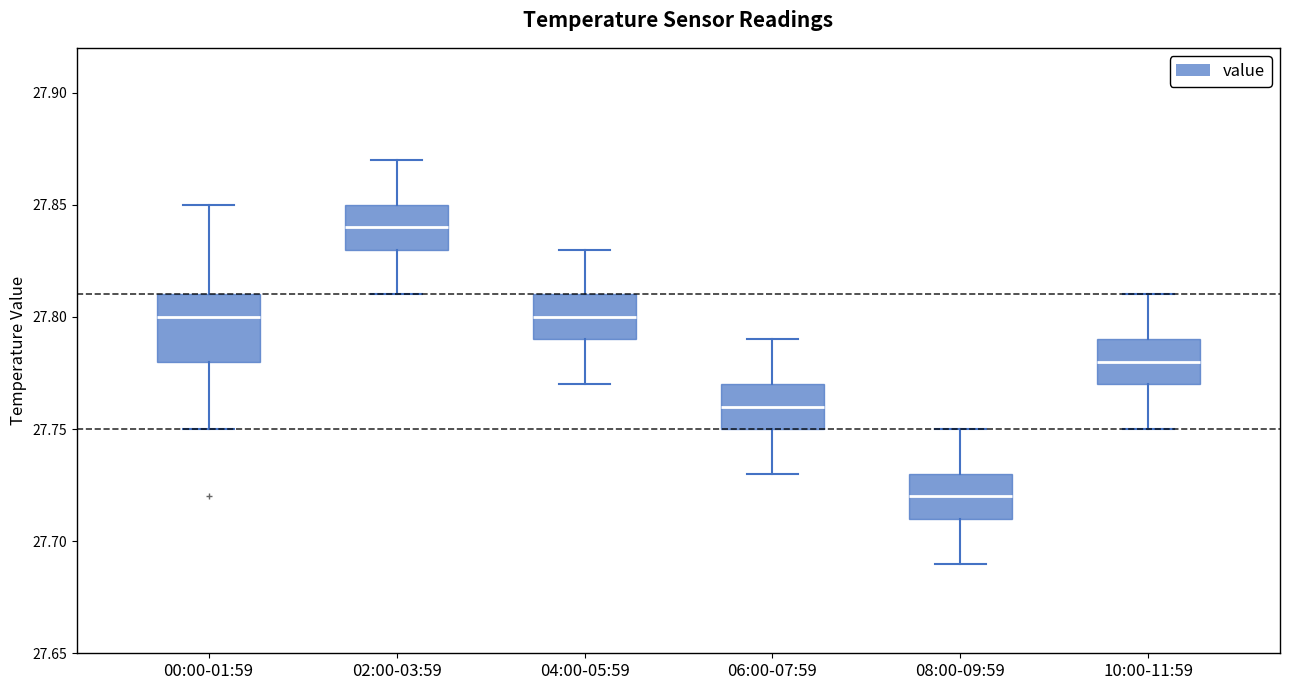

Reading left to right, read every box against the y-axis: the position of its median line, the range the box covers, and the ends of its whiskers. The values are not printed on the chart, so give them approximately, as read against the axis.

00:00-01:59: median 27.80, box 27.78 to 27.81, whiskers 27.75 to 27.85
02:00-03:59: median 27.84, box 27.83 to 27.85, whiskers 27.81 to 27.87
04:00-05:59: median 27.80, box 27.79 to 27.81, whiskers 27.77 to 27.83
06:00-07:59: median 27.76, box 27.75 to 27.77, whiskers 27.73 to 27.79
08:00-09:59: median 27.72, box 27.71 to 27.73, whiskers 27.69 to 27.75
10:00-11:59: median 27.78, box 27.77 to 27.79, whiskers 27.75 to 27.81